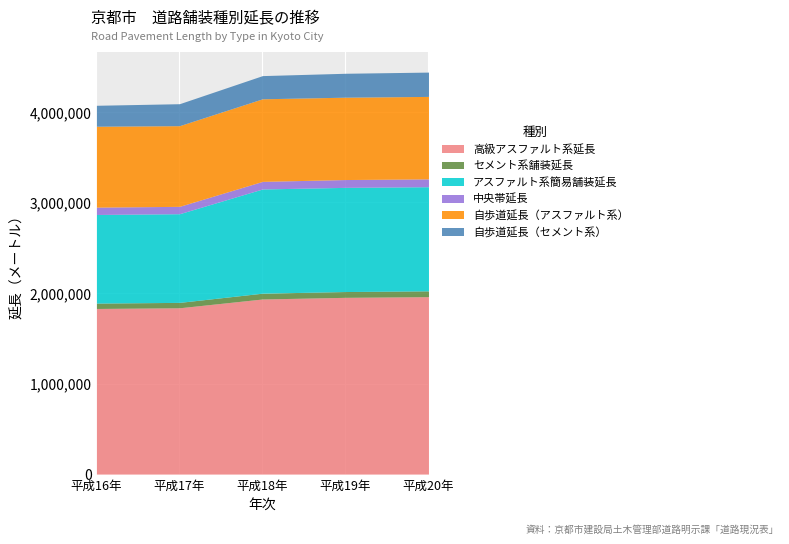

Which has a higher value, 平成20年 or 平成16年?

平成20年